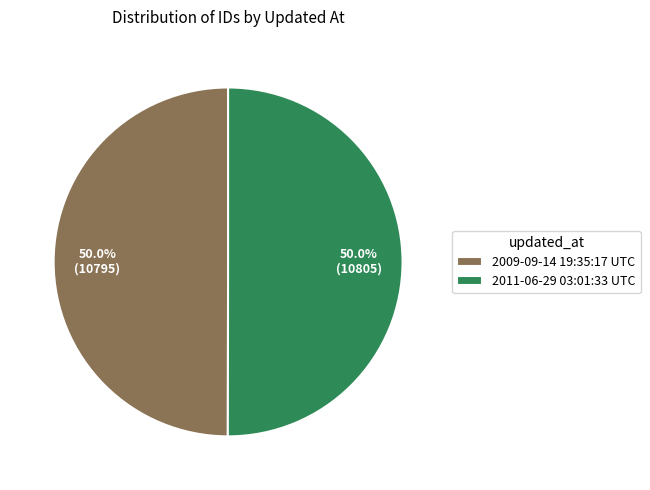

What is the ratio of the value at 2009-09-14 19:35:17 UTC to the value at 2011-06-29 03:01:33 UTC?

1.0